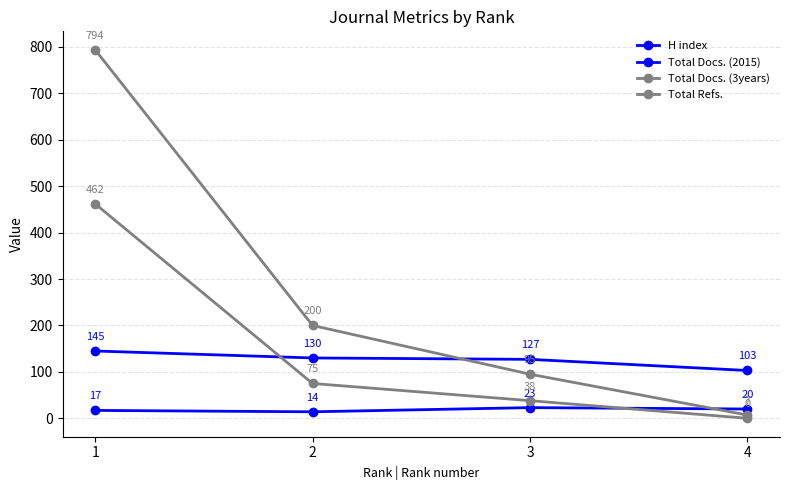

At which category does the chart reach its minimum across all series?

4